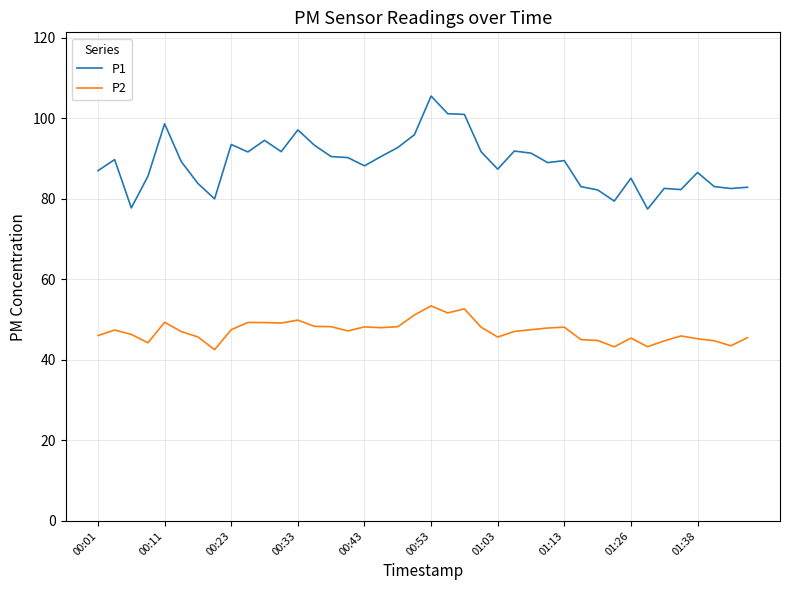

Rank the series by their average value, from highest to lowest.

P1, P2